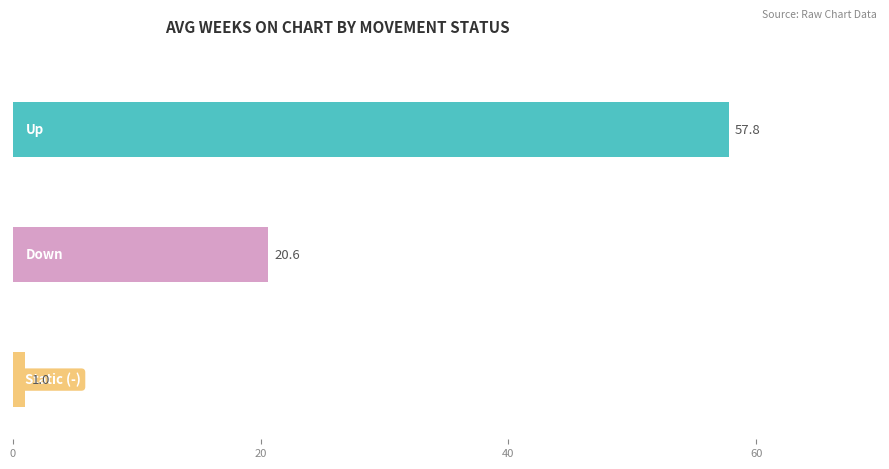

Which series has the widest spread of values?

up